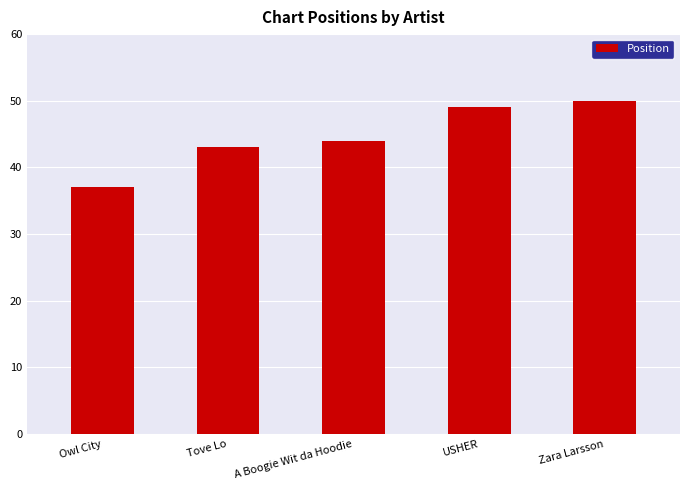

What is the sum of the values at A Boogie Wit da Hoodie and Tove Lo?

87